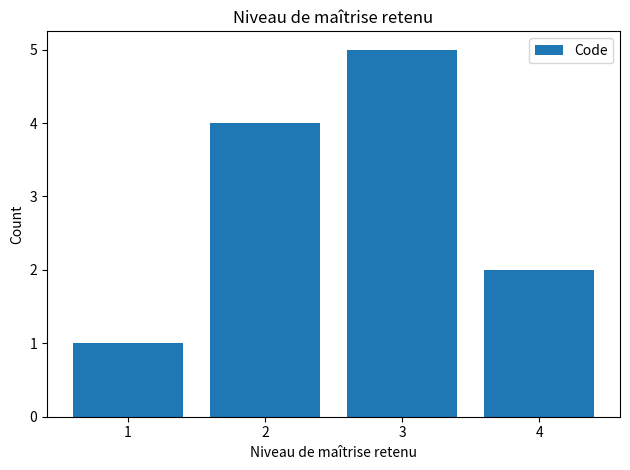

True or false: the data shows 5 at 3.

True